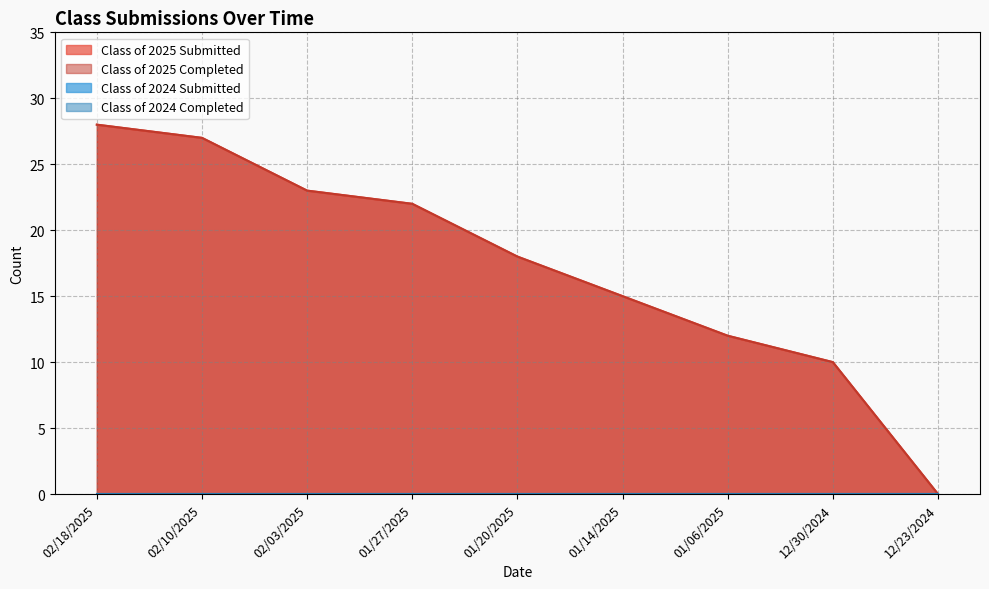

True or false: Class of 2025 Submitted and Class of 2025 Completed intersect in this chart.

False